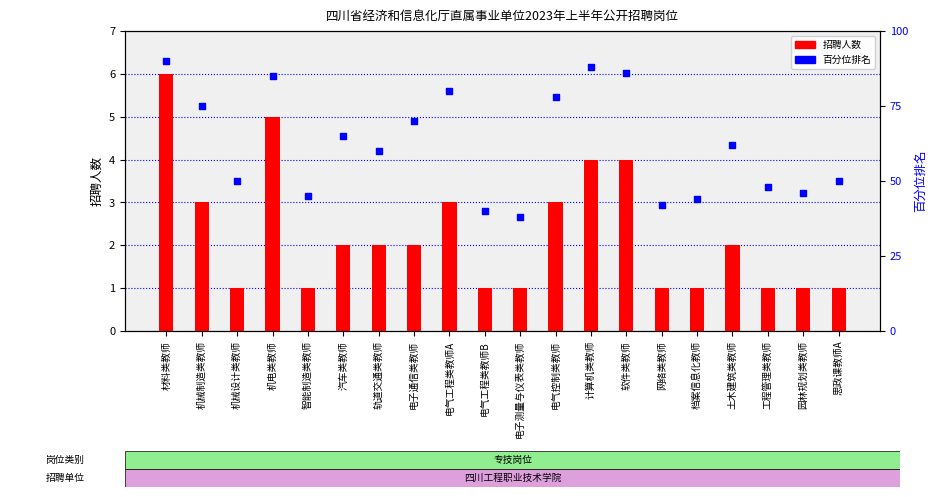

What are all the series names shown in the legend?

招聘人数, 百分位排名